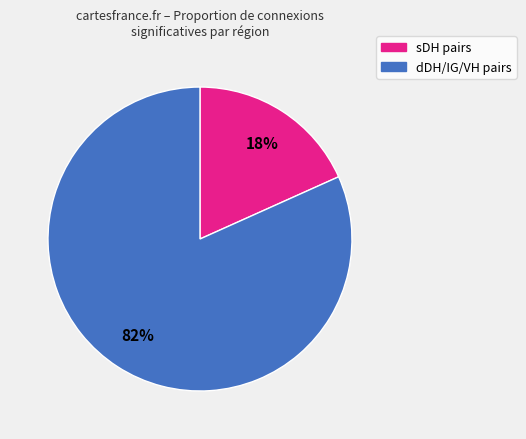

How many slices are in this pie chart?

2